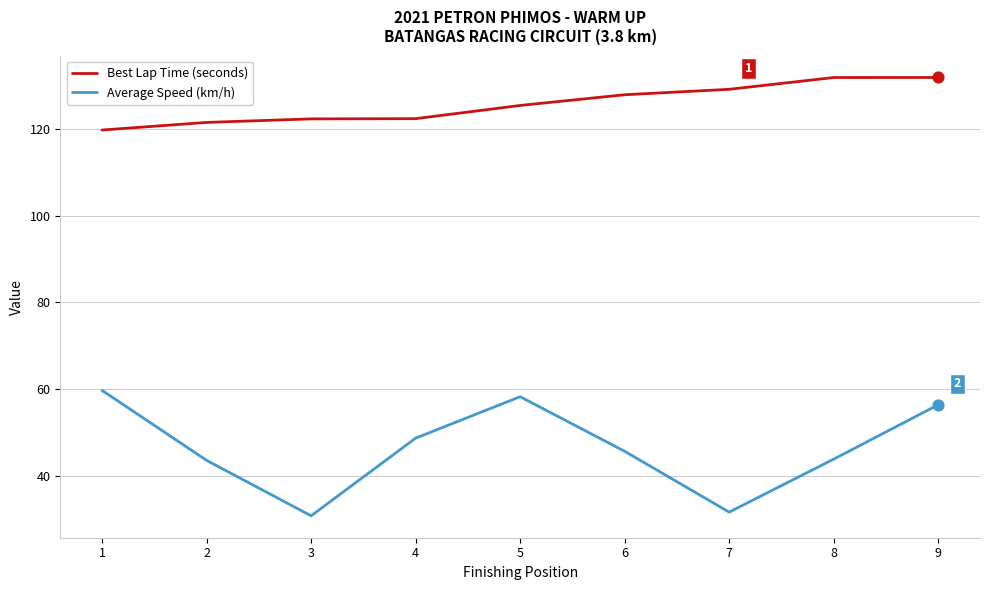

Which series has the largest total across all categories?

Best Lap Time (seconds)